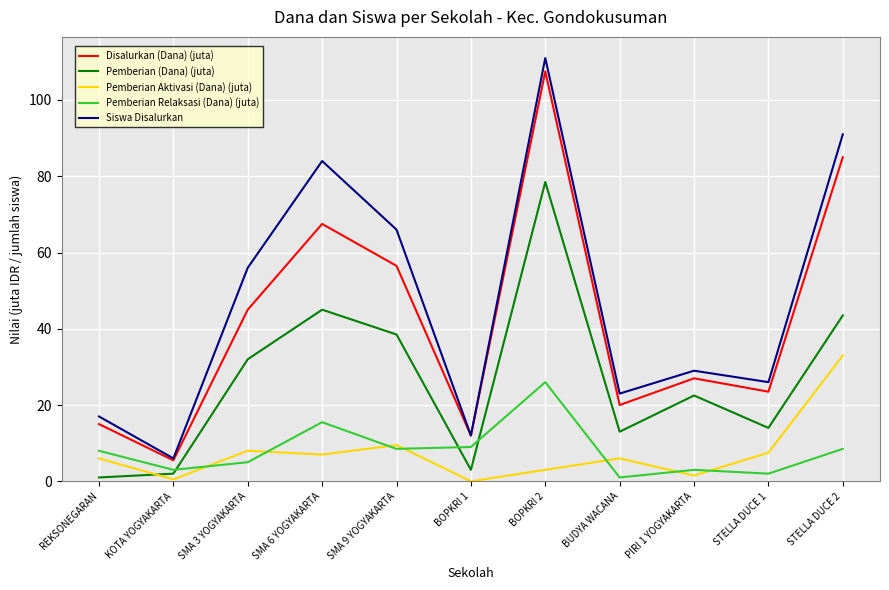

What is the sum of all Pemberian Aktivasi (Dana) (juta) values?

82.0